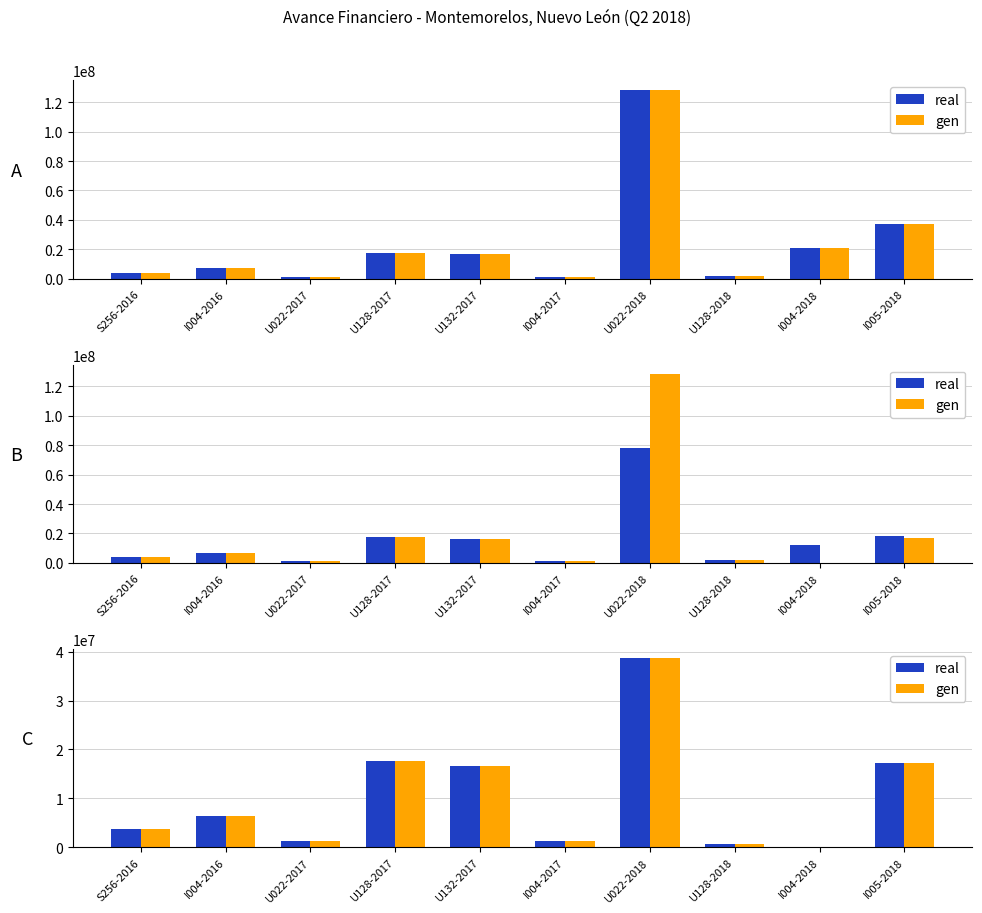

What is the sum of the gen values at I004-2016 and I004-2018?

6461040.0